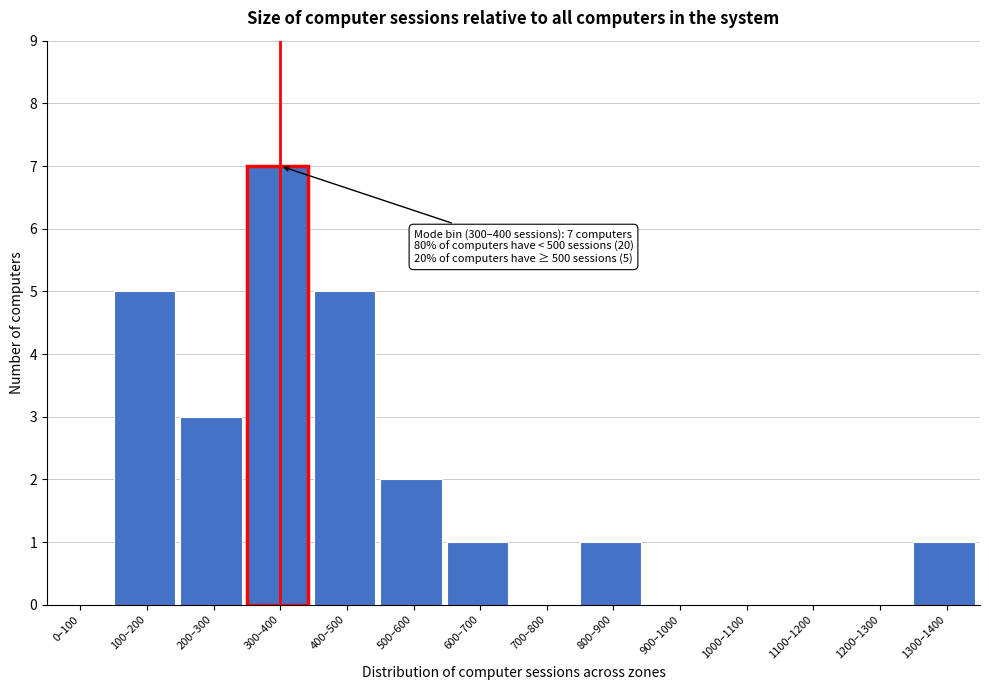

Reading left to right, extract all data points from this chart.

0–100=0	100–200=5	200–300=3	300–400=7	400–500=5	500–600=2	600–700=1	700–800=0	800–900=1	900–1000=0	1000–1100=0	1100–1200=0	1200–1300=0	1300–1400=1